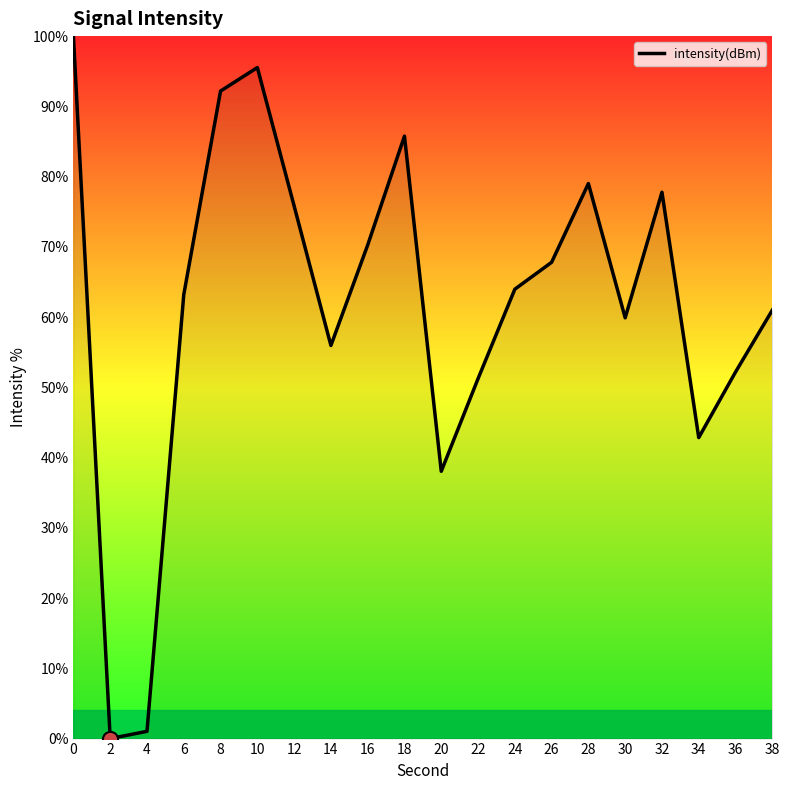

What is the change in value from 24 to 28?

+15.0